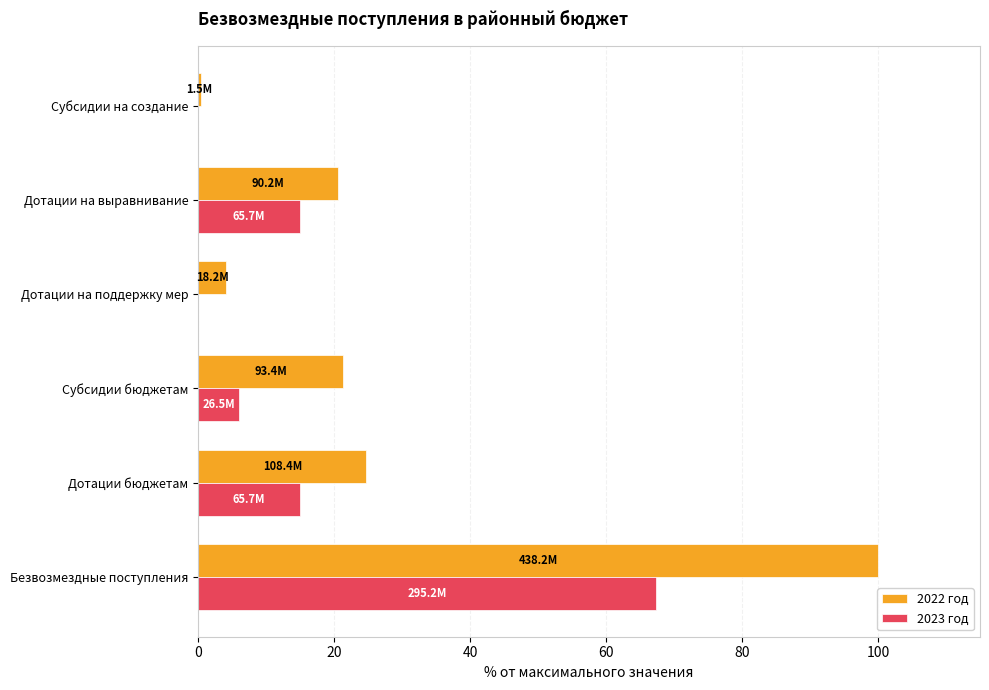

What is the total value across all series at Субсидии бюджетам?

27.4